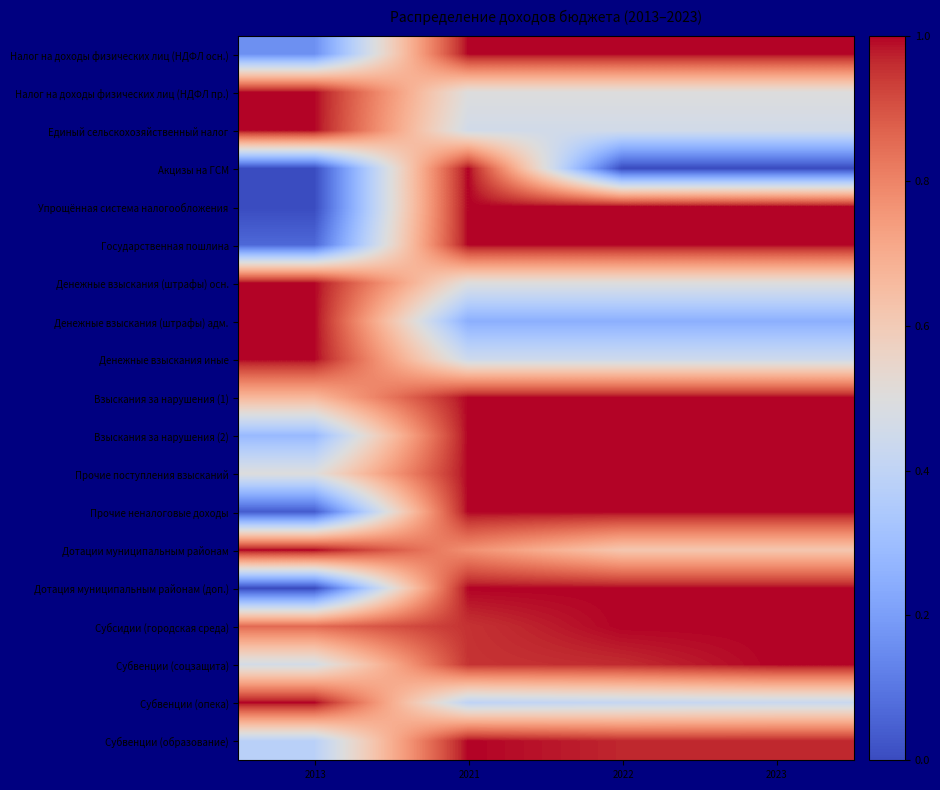

At how many categories does at least one series exceed 0?

4